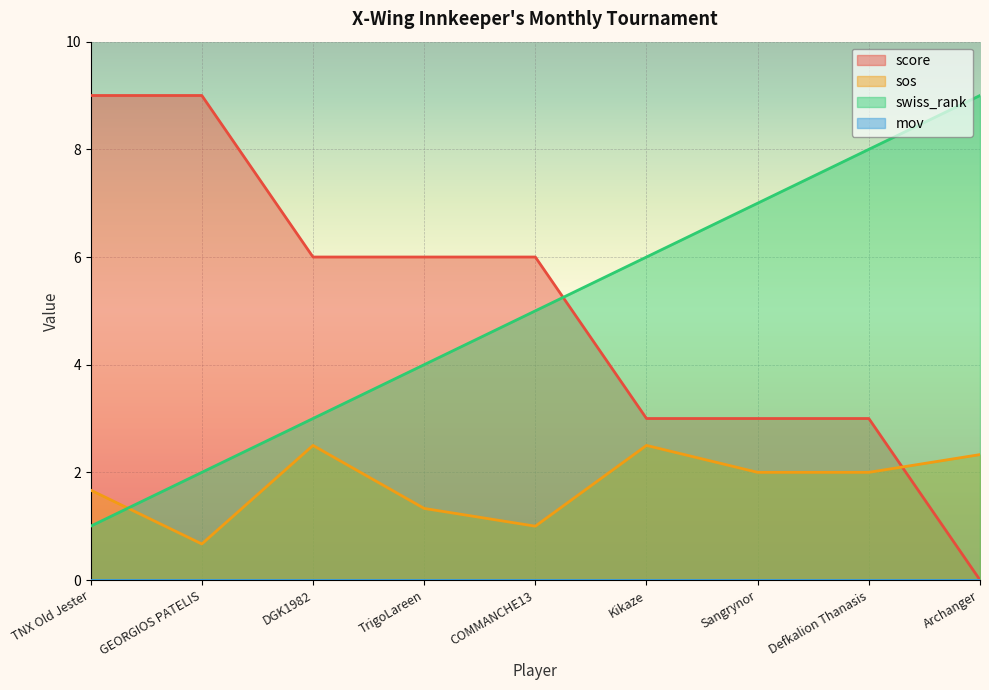

Which has a higher value, TNX Old Jester or Archanger?

TNX Old Jester